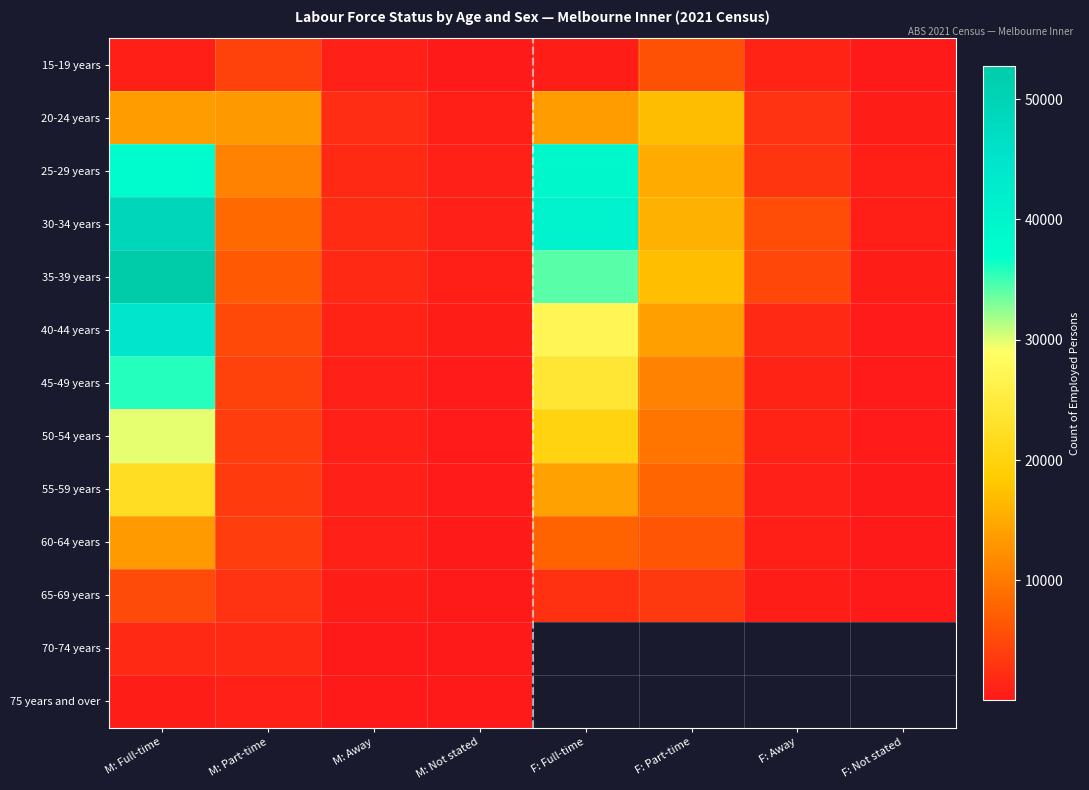

Rank the series by their maximum value, from highest to lowest.

35-39 years, 30-34 years, 40-44 years, 25-29 years, 45-49 years, 50-54 years, 55-59 years, 20-24 years, 60-64 years, 15-19 years, 65-69 years, 70-74 years, 75 years and over